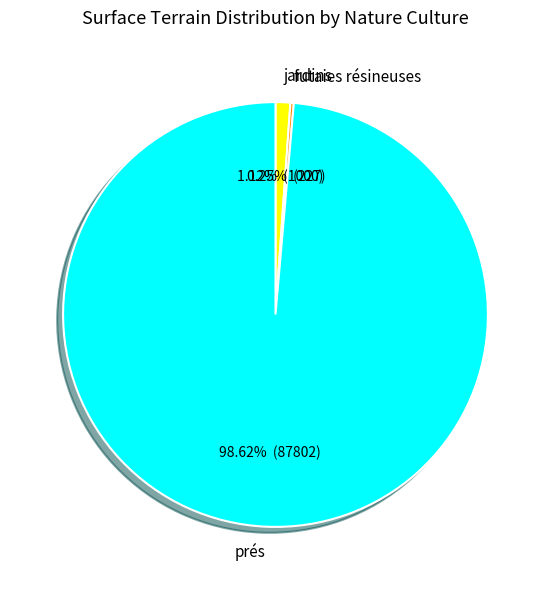

Between prés and jardins, which is larger?

prés